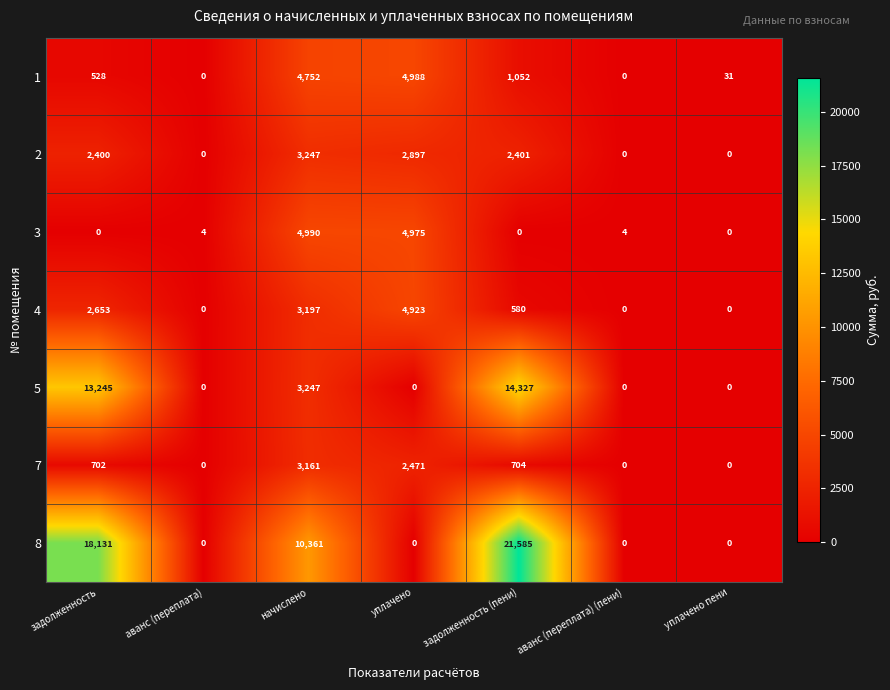

True or false: 8 has a value of 18131 at задолженность.

True